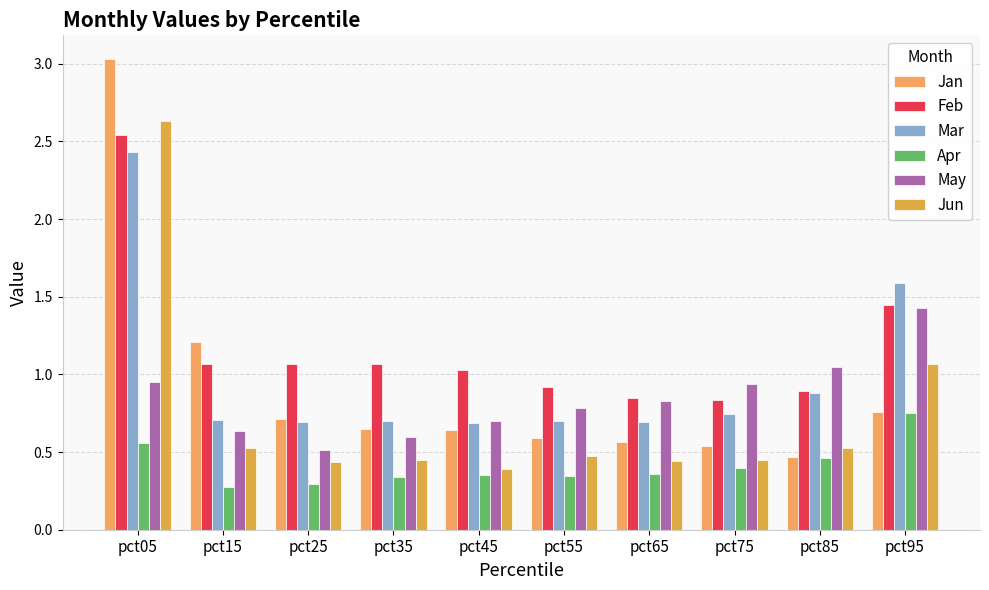

At which label does Jan reach its minimum?

pct85